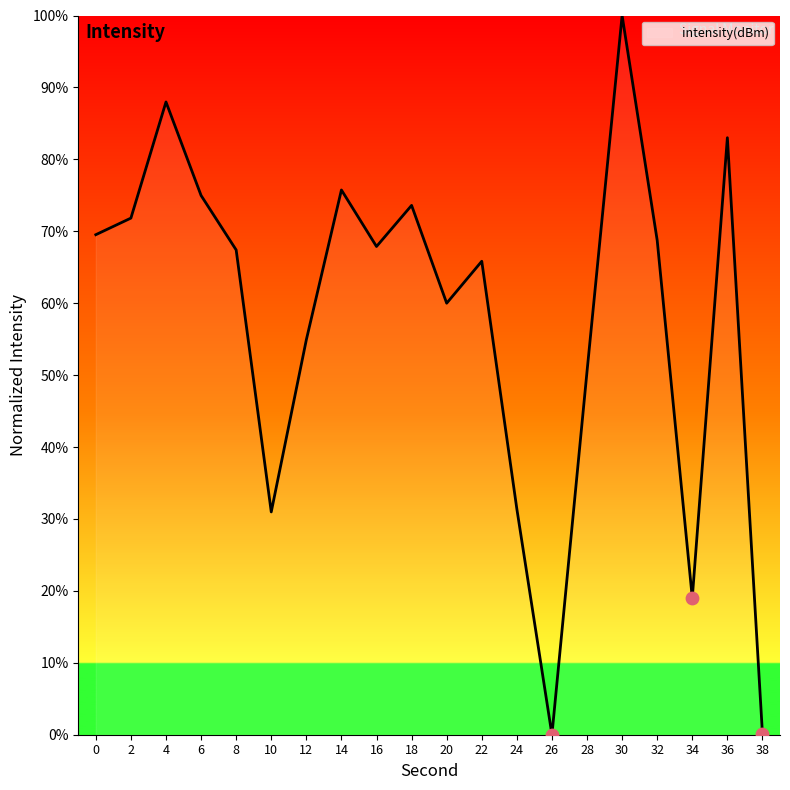

Which has a higher value, 26 or 2?

2